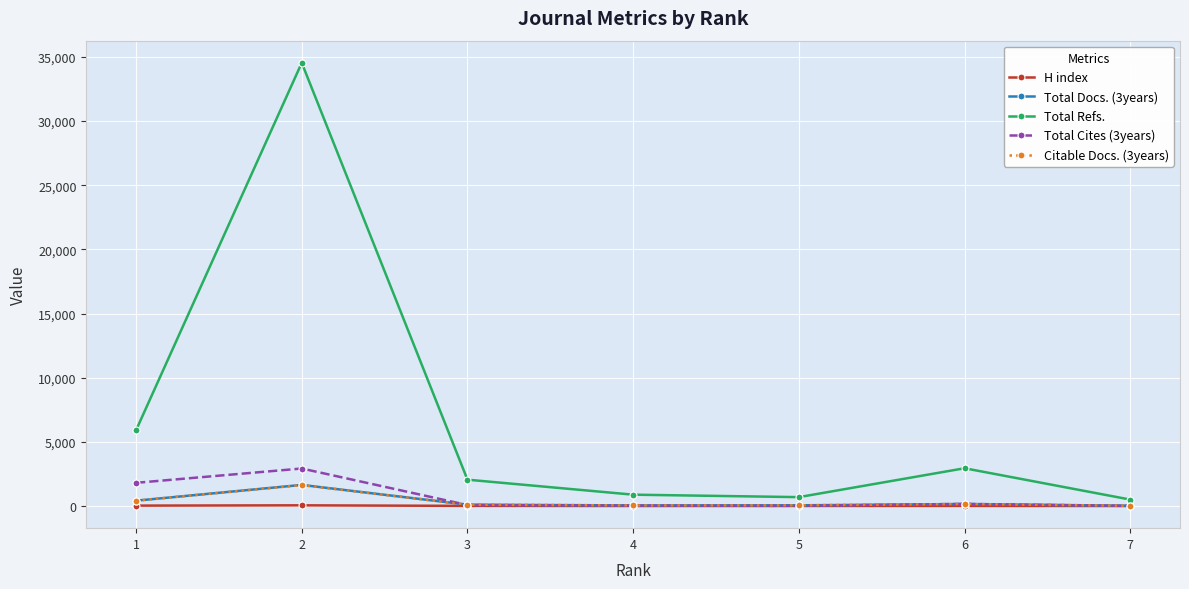

What is the maximum value shown in the chart?

34536